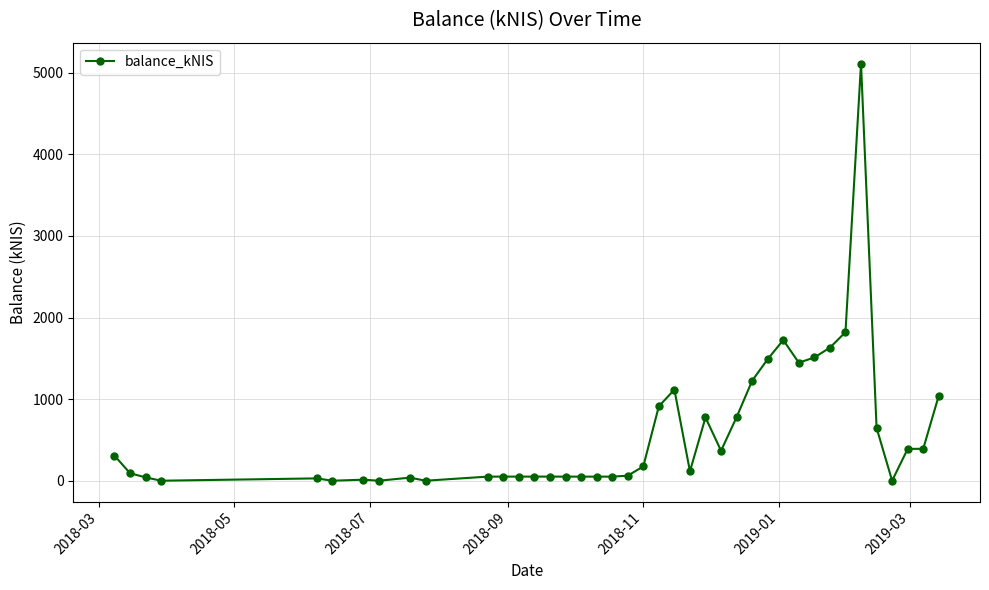

What is the greatest value displayed?

5113.3